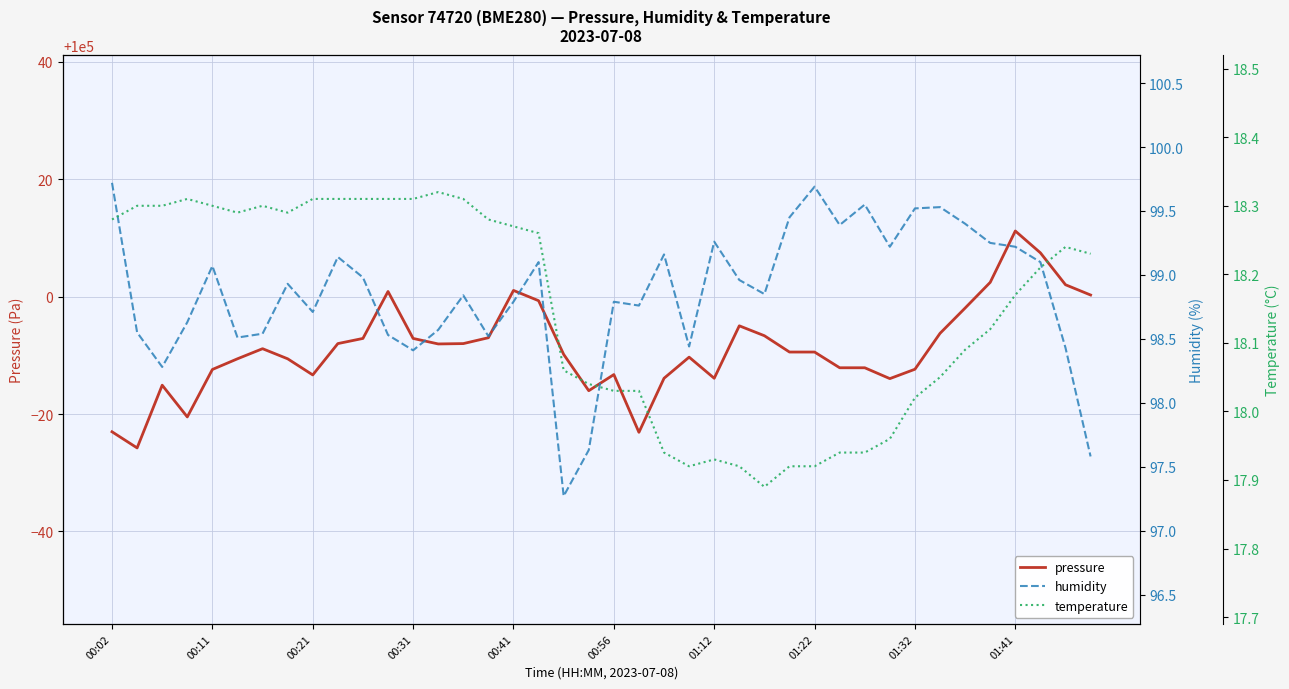

What is the lowest value of the pressure series?

99974.2